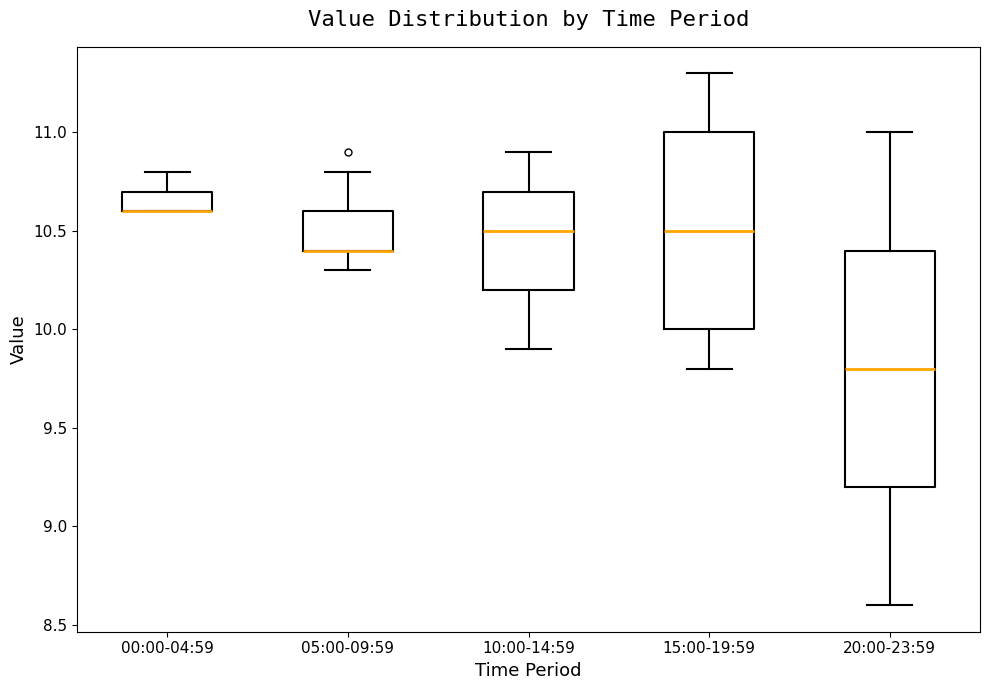

Reading left to right, transcribe this box plot: for each box, give where its median line is, the range the box spans, and where its two whiskers end, as read against the y-axis. The values are not printed on the chart, so give them approximately, as read against the axis.

00:00-04:59: median 10.6 (drawn on the box's lower edge), box 10.6 to 10.7, whiskers 10.6 to 10.8
05:00-09:59: median 10.4 (drawn on the box's lower edge), box 10.4 to 10.6, whiskers 10.3 to 10.8
10:00-14:59: median 10.5, box 10.2 to 10.7, whiskers 9.9 to 10.9
15:00-19:59: median 10.5, box 10.0 to 11.0, whiskers 9.8 to 11.3
20:00-23:59: median 9.8, box 9.2 to 10.4, whiskers 8.6 to 11.0